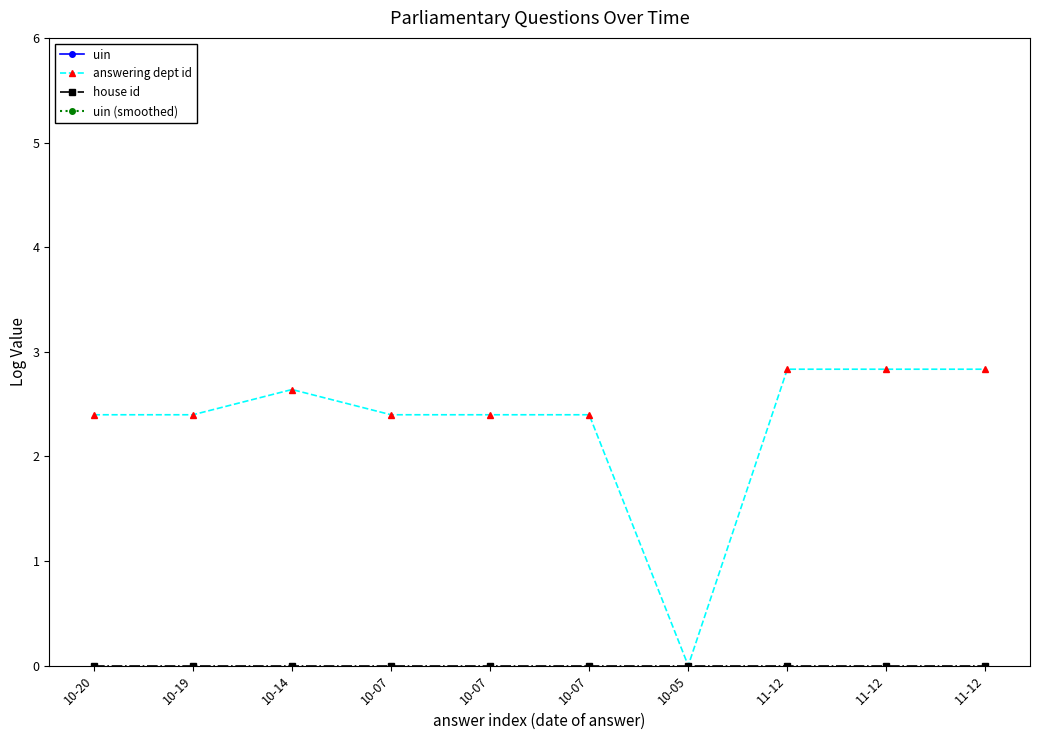

Where is the first local maximum for uin (smoothed)?

10-19